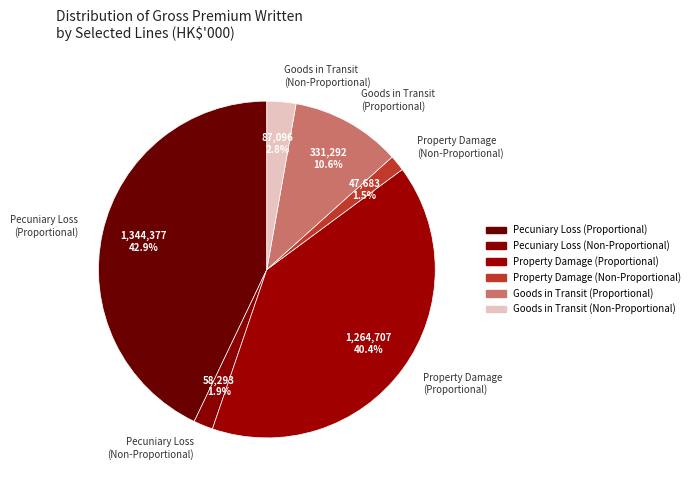

Between Property Damage (Proportional) and Pecuniary Loss (Proportional), which is larger?

Pecuniary Loss (Proportional)